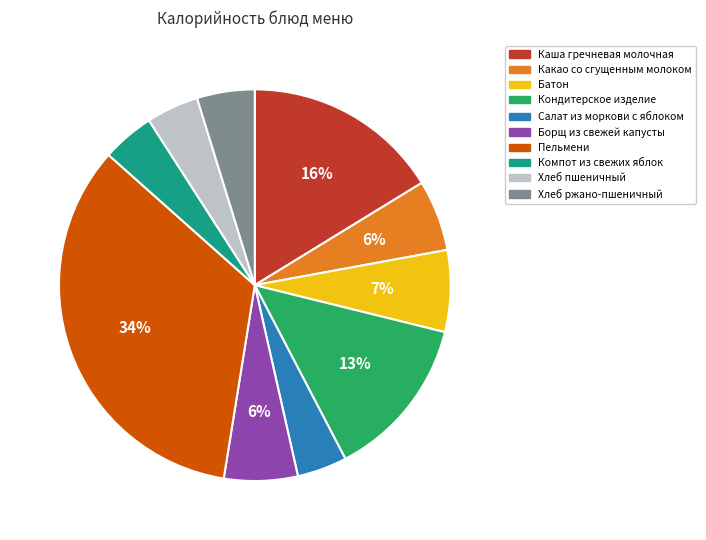

Combined, do Хлеб пшеничный and Салат из моркови с яблоком account for over 50%?

No